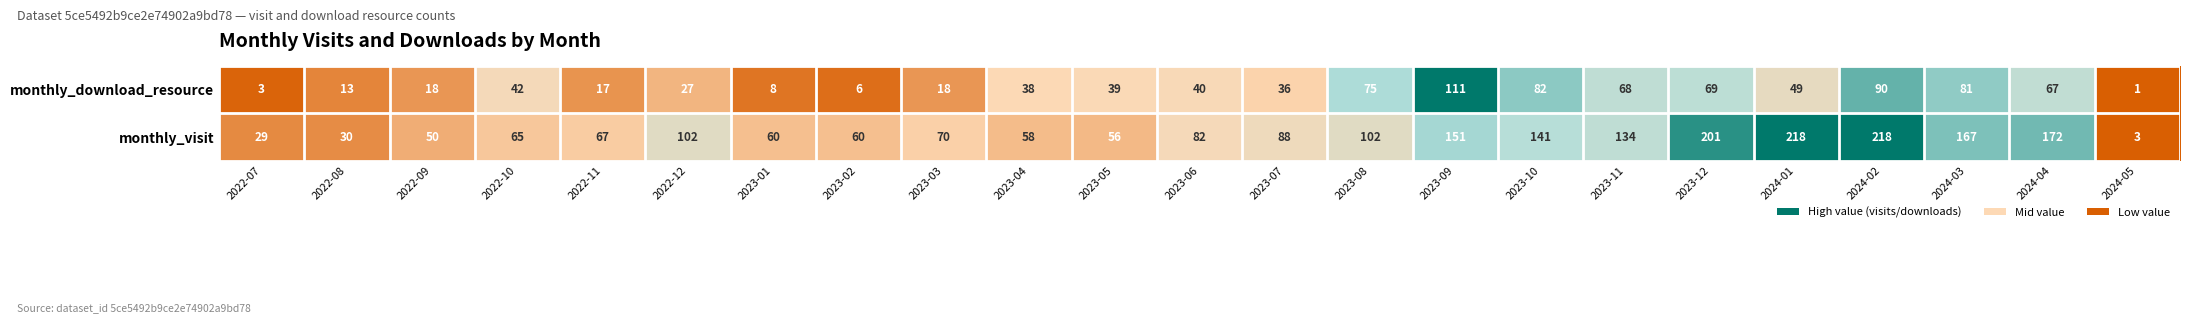

The value of monthly_visit at 2022-08 is 18. True or false?

False